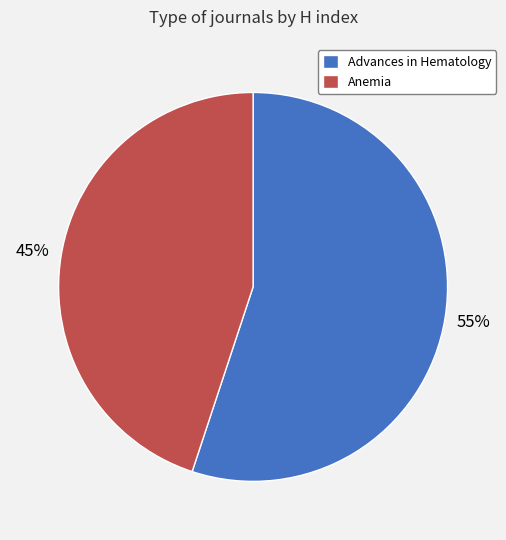

To the nearest percent, what percentage of the pie is Advances in Hematology?

55%